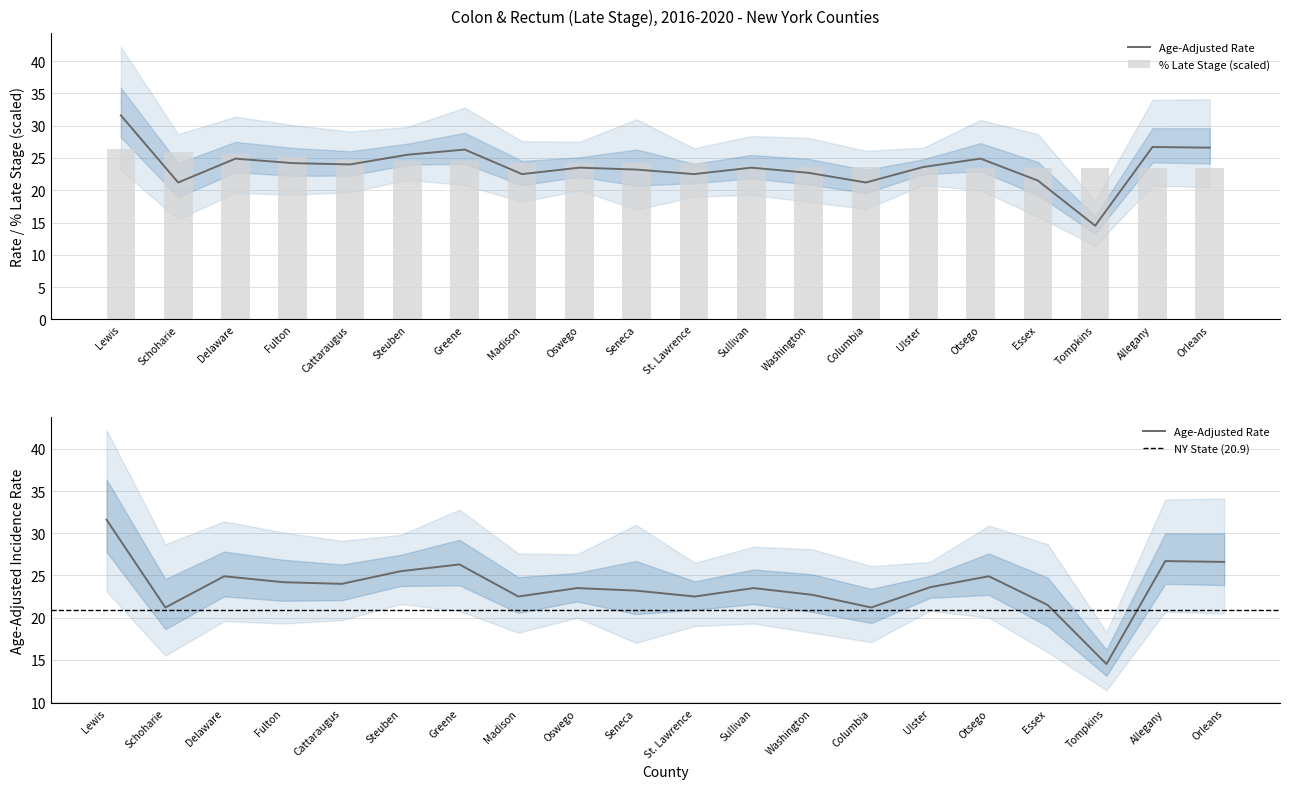

What is the spread (max minus min) of values at Greene?

1.8